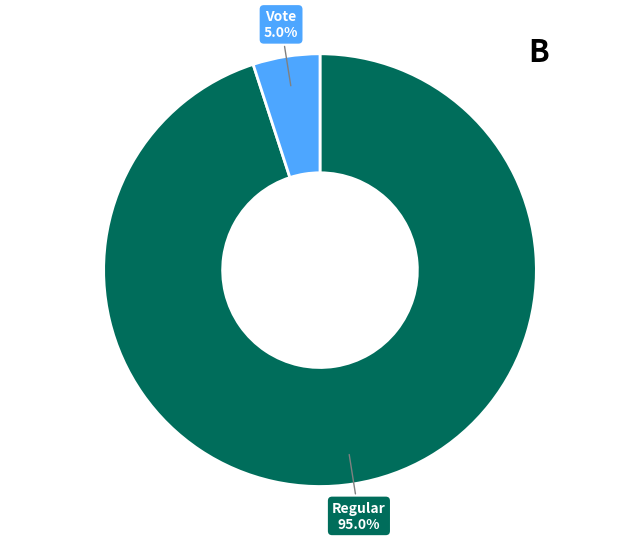

Does any single category account for the majority?

Yes